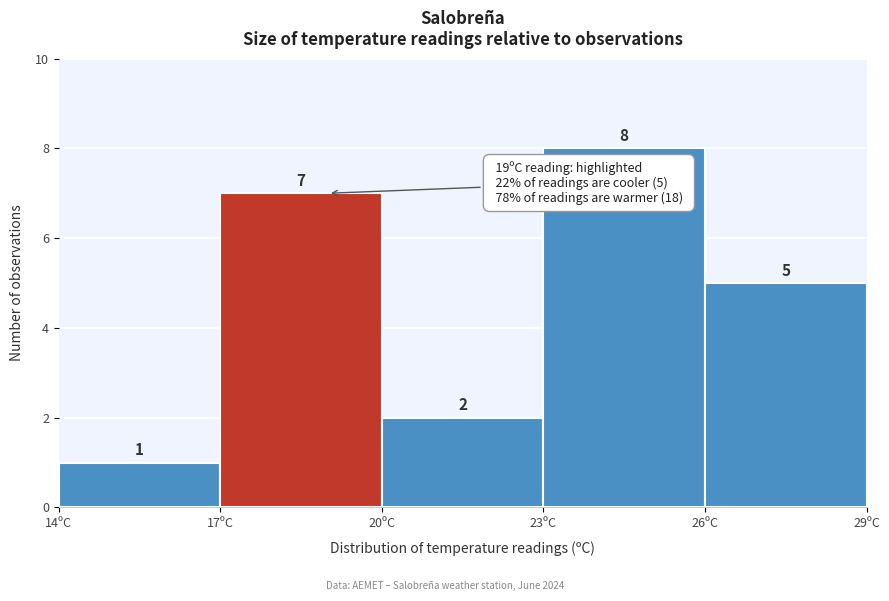

How tall is the bar that spans 17 to 20 on the x-axis?

7